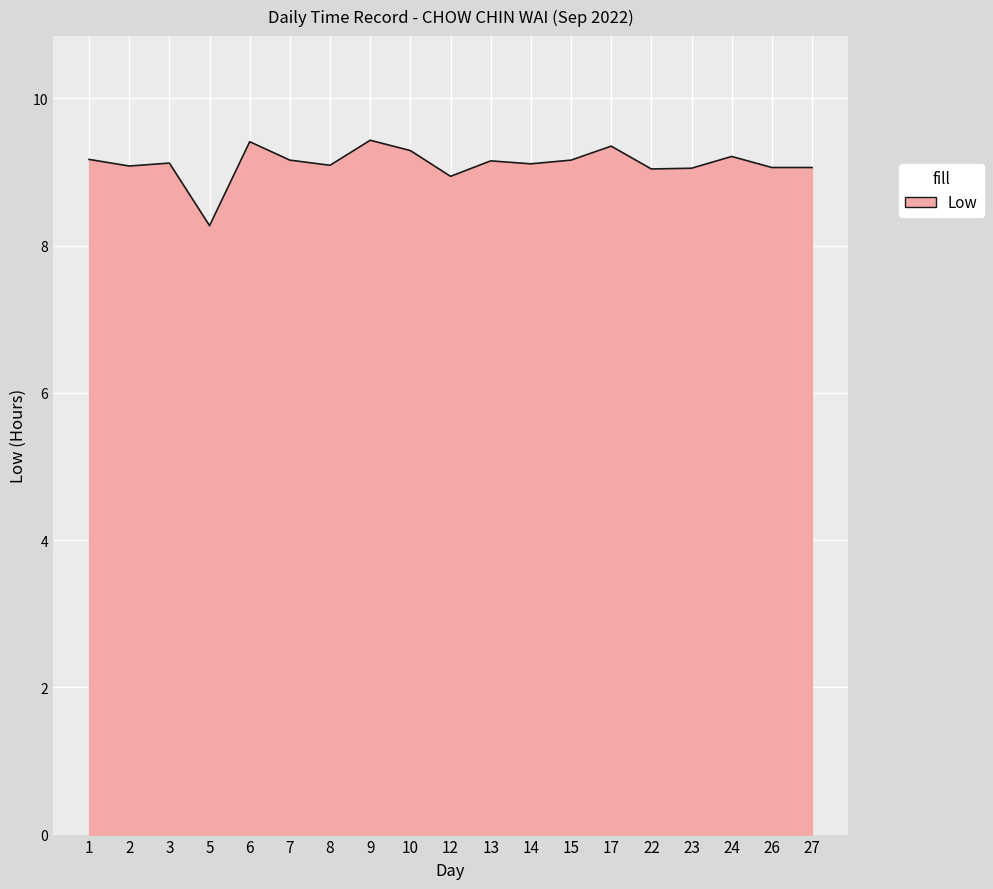

True or false: there are more than 0 points higher than both neighbors.

True